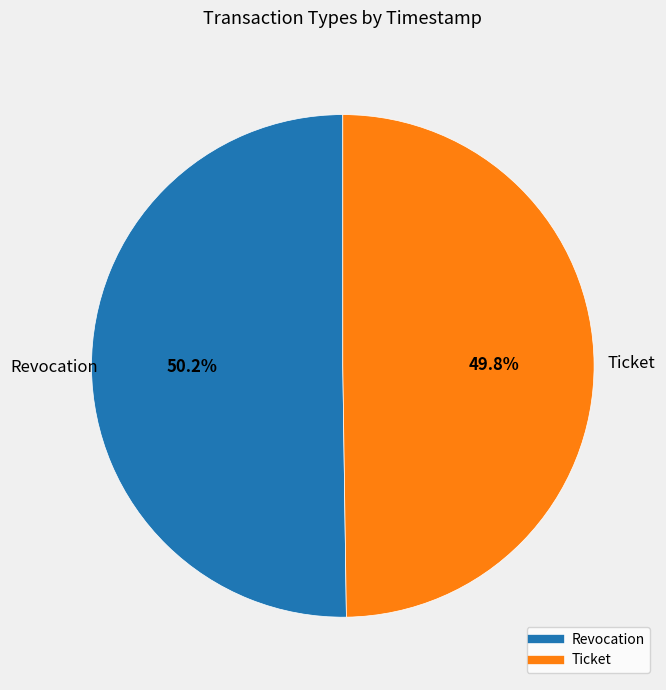

Approximately how many times larger is the value at Ticket compared to Revocation?

1.0